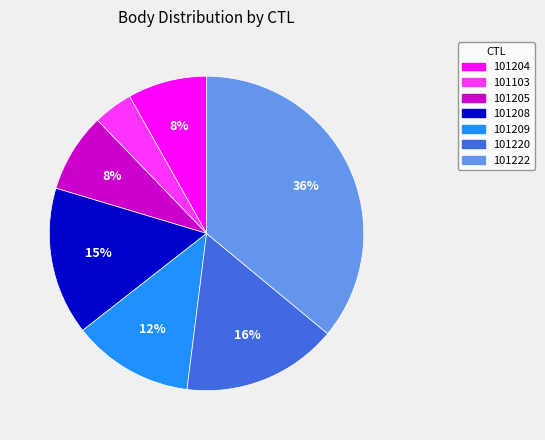

Count the number of slices in the pie.

7